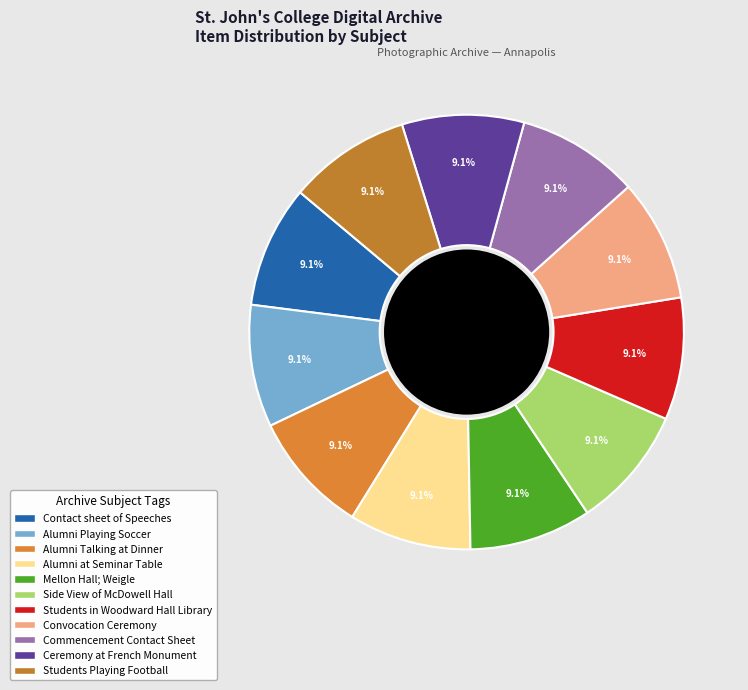

Which has a higher value, Contact sheet of Speeches or Mellon Hall; Weigle?

Contact sheet of Speeches